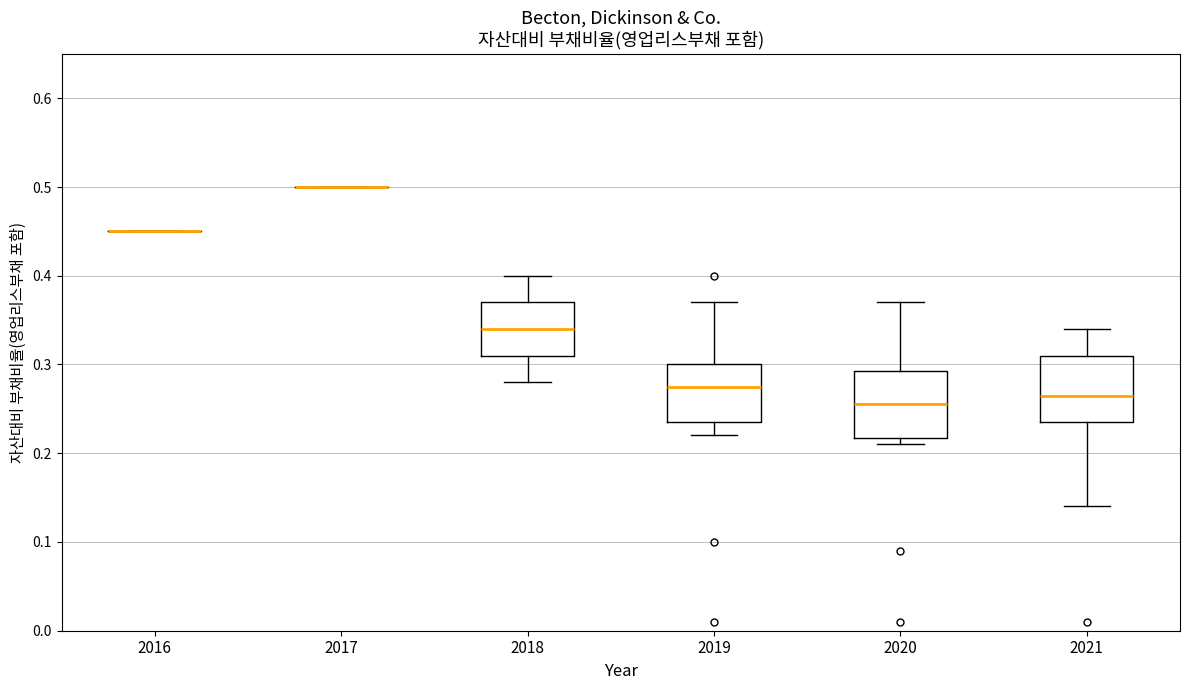

Reading left to right, read every box against the y-axis: the position of its median line, the range the box covers, and the ends of its whiskers. The values are not printed on the chart, so give them approximately, as read against the axis.

2016: box collapsed to a line at 0.45, whiskers 0.45 to 0.45
2017: box collapsed to a line at 0.50, whiskers 0.50 to 0.50
2018: median 0.34, box 0.31 to 0.37, whiskers 0.28 to 0.40
2019: median 0.28, box 0.24 to 0.30, whiskers 0.22 to 0.37
2020: median 0.26, box 0.22 to 0.29, whiskers 0.21 to 0.37
2021: median 0.27, box 0.24 to 0.31, whiskers 0.14 to 0.34